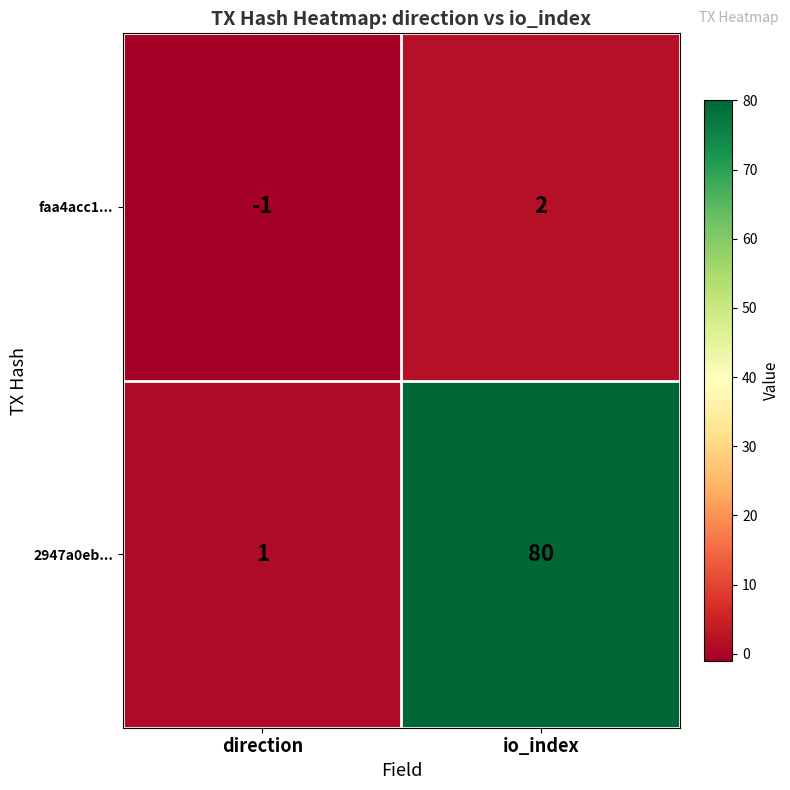

Which label corresponds to the largest value in the chart?

io_index